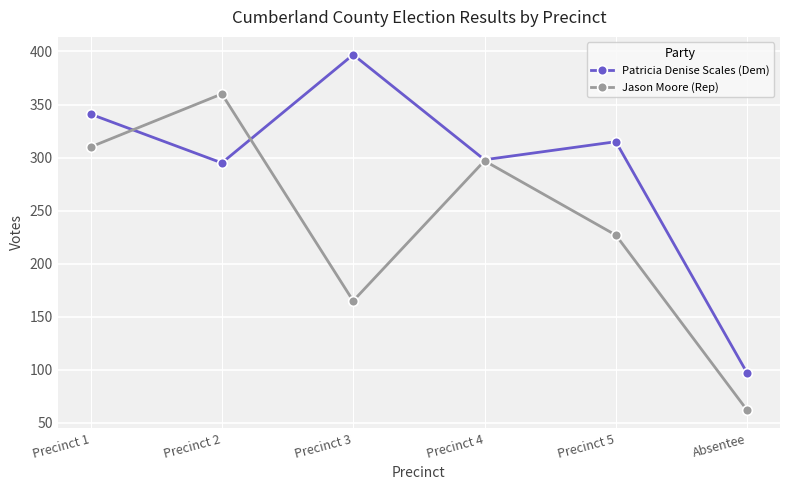

At which category does Patricia Denise Scales (Dem) reach its first local peak?

Precinct 3